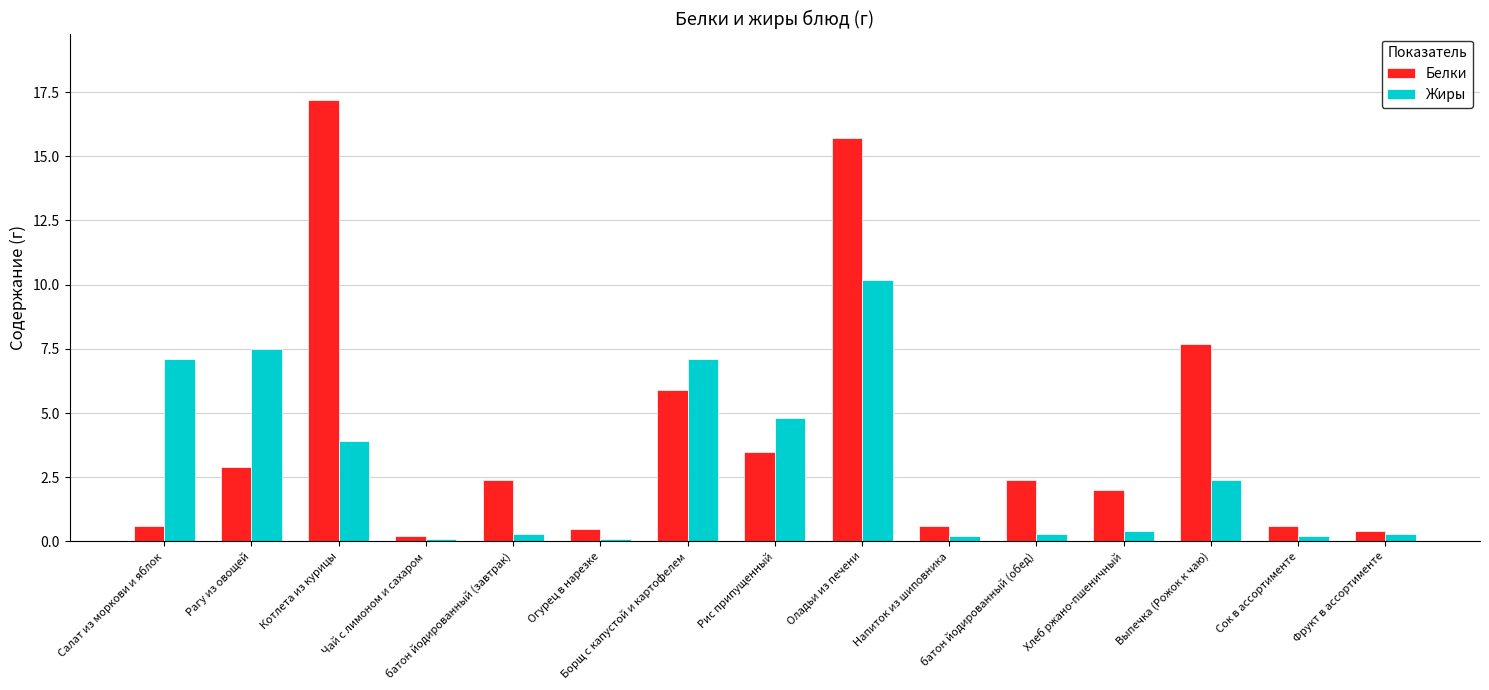

Count the number of categories in the chart.

15